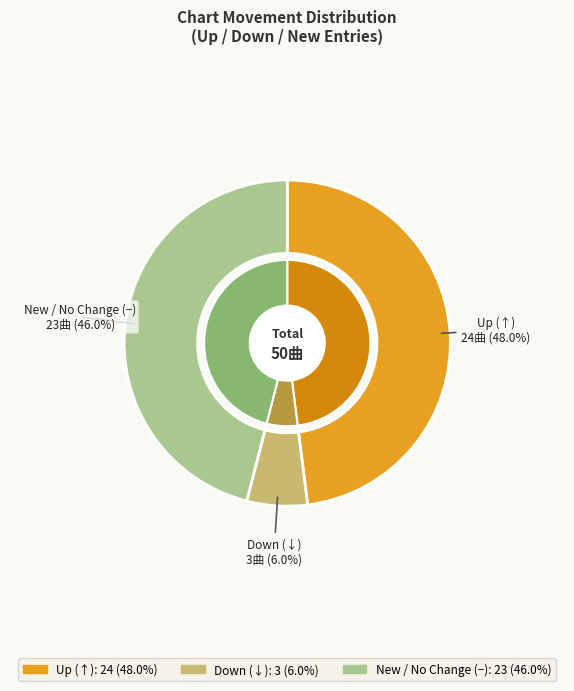

Count the number of slices in the pie.

3